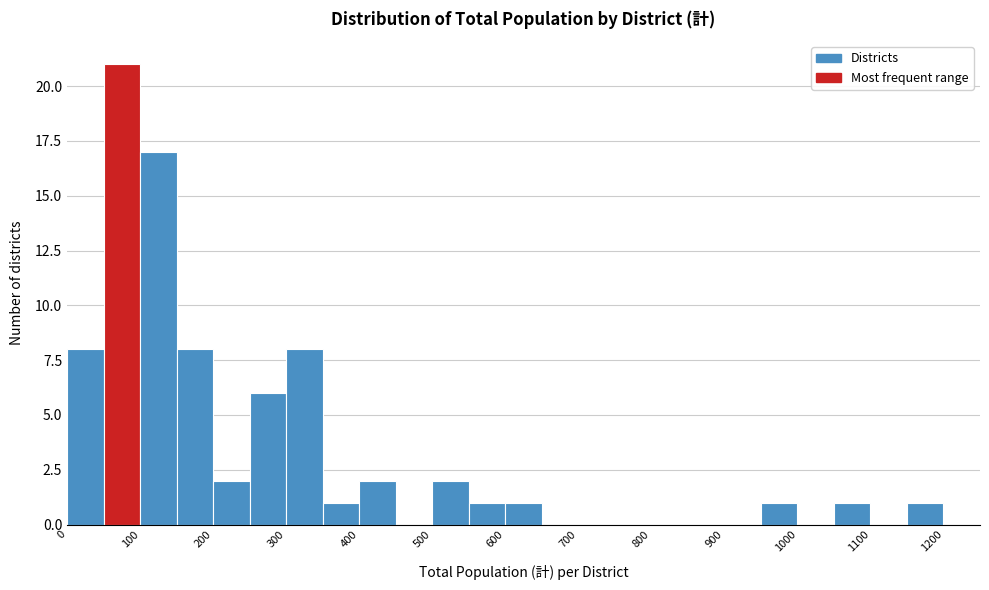

Reading left to right, transcribe this chart: for each bar, give the range it covers on the x-axis and its height. The values are not printed on the chart, so give them approximately, as read against the axis.

0 to 50: 8
50 to 100: 21
100 to 150: 17
150 to 200: 8
200 to 250: 2
250 to 300: 6
300 to 350: 8
350 to 400: 1
400 to 450: 2
450 to 500: 0
500 to 550: 2
550 to 600: 1
600 to 650: 1
650 to 700: 0
700 to 750: 0
750 to 800: 0
800 to 850: 0
850 to 900: 0
900 to 950: 0
950 to 1000: 1
1000 to 1050: 0
1050 to 1100: 1
1100 to 1150: 0
1150 to 1200: 1
1200 to 1250: 0